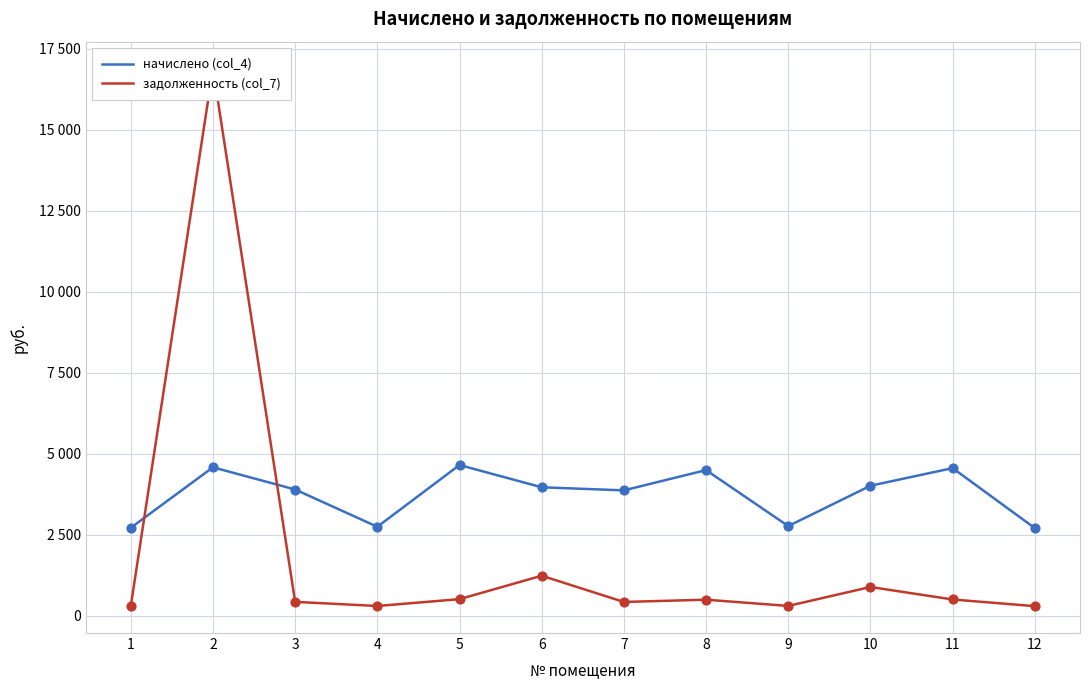

Which series has the largest Y range (max minus min)?

задолженность (col_7)